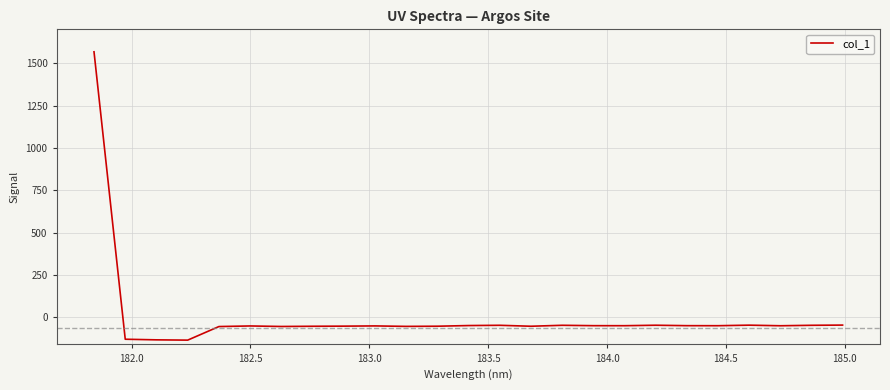

What is the difference between the second highest and second lowest values?

87.1